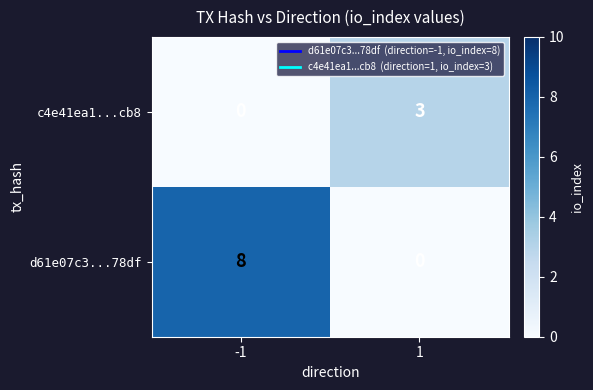

Count the number of data series in this chart.

2